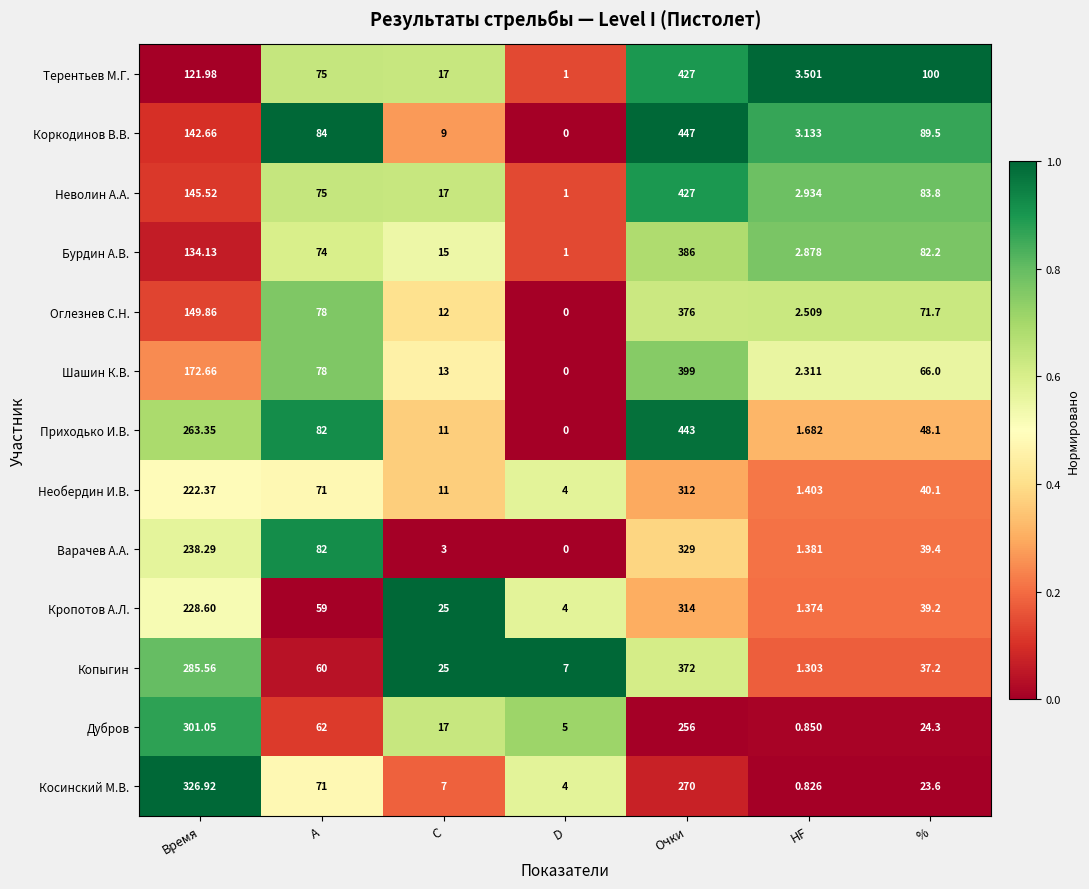

Which category has the lowest value in the Приходько И.В. series?

D